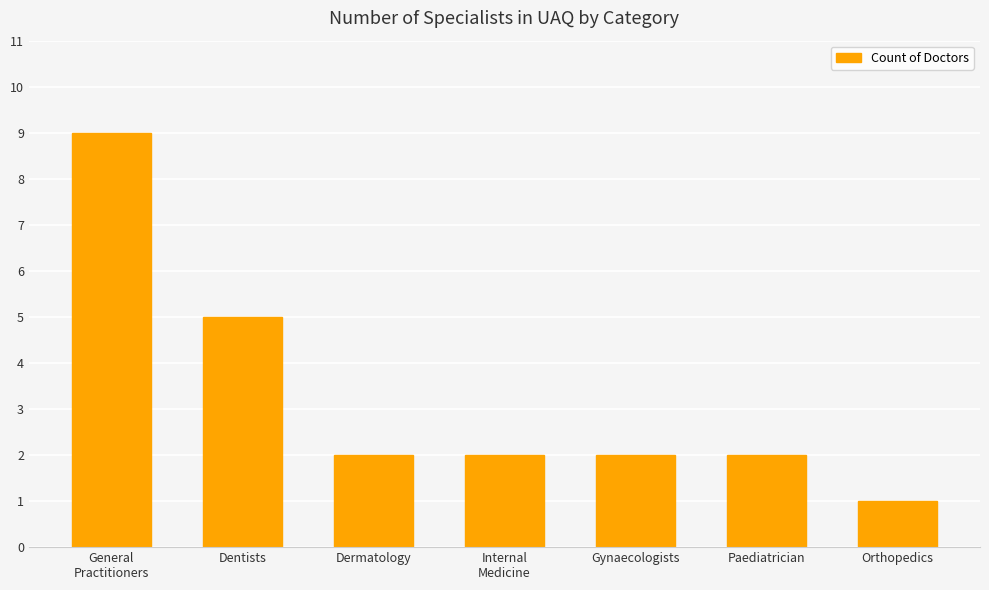

Reading right to left, extract all data points from this chart.

Orthopedics=1	Paediatrician=2	Gynaecologists=2	Internal
Medicine=2	Dermatology=2	Dentists=5	General
Practitioners=9